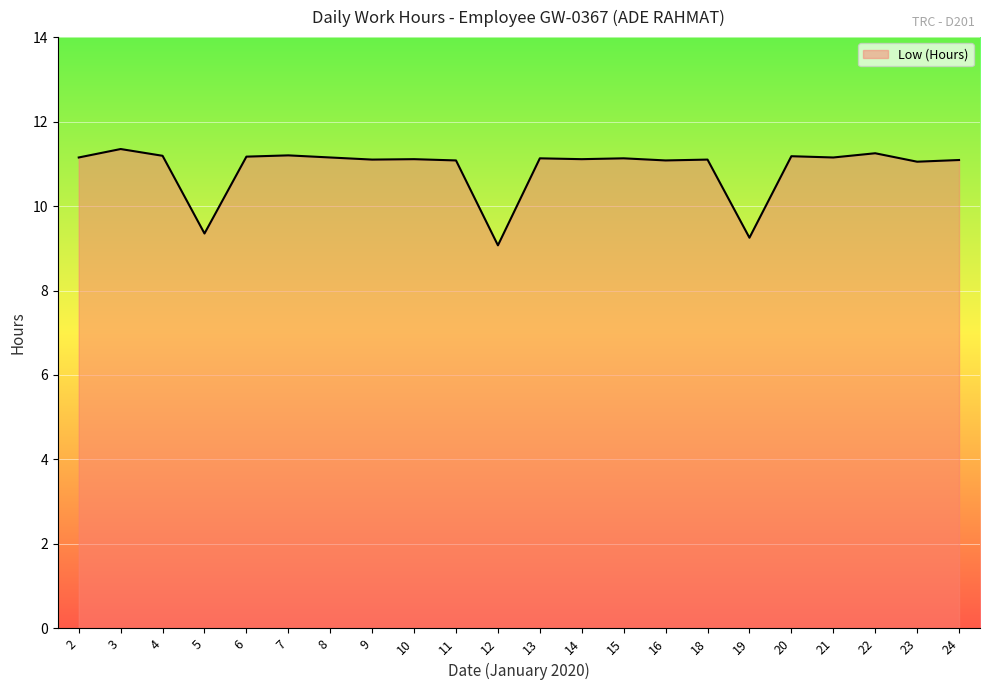

True or false: the data shows 6.8 at 7.

False